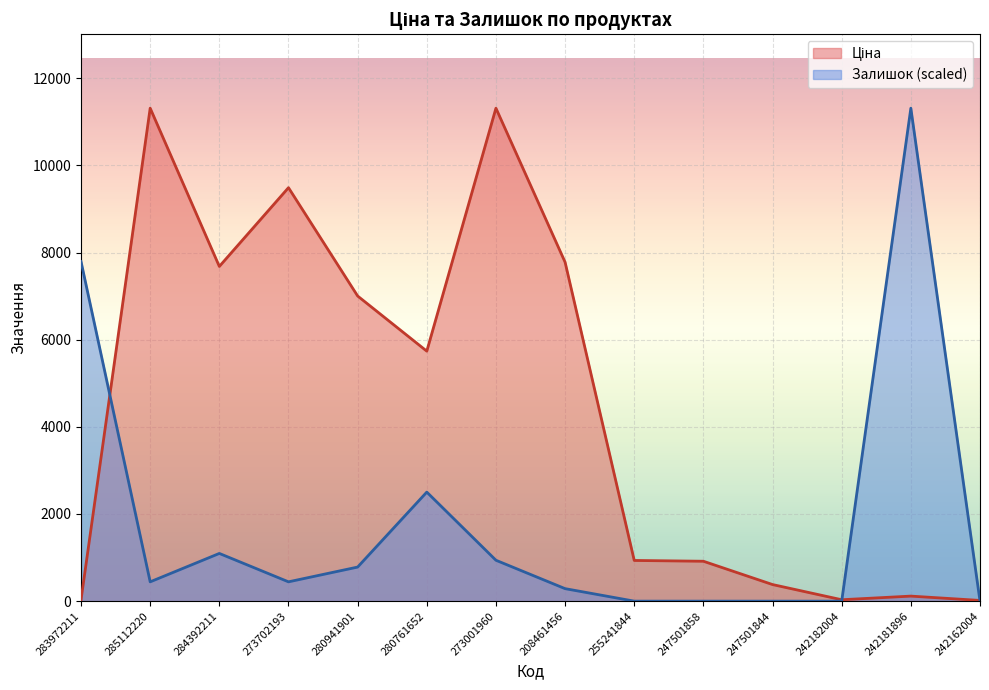

At how many categories does at least one series exceed 6004?

8